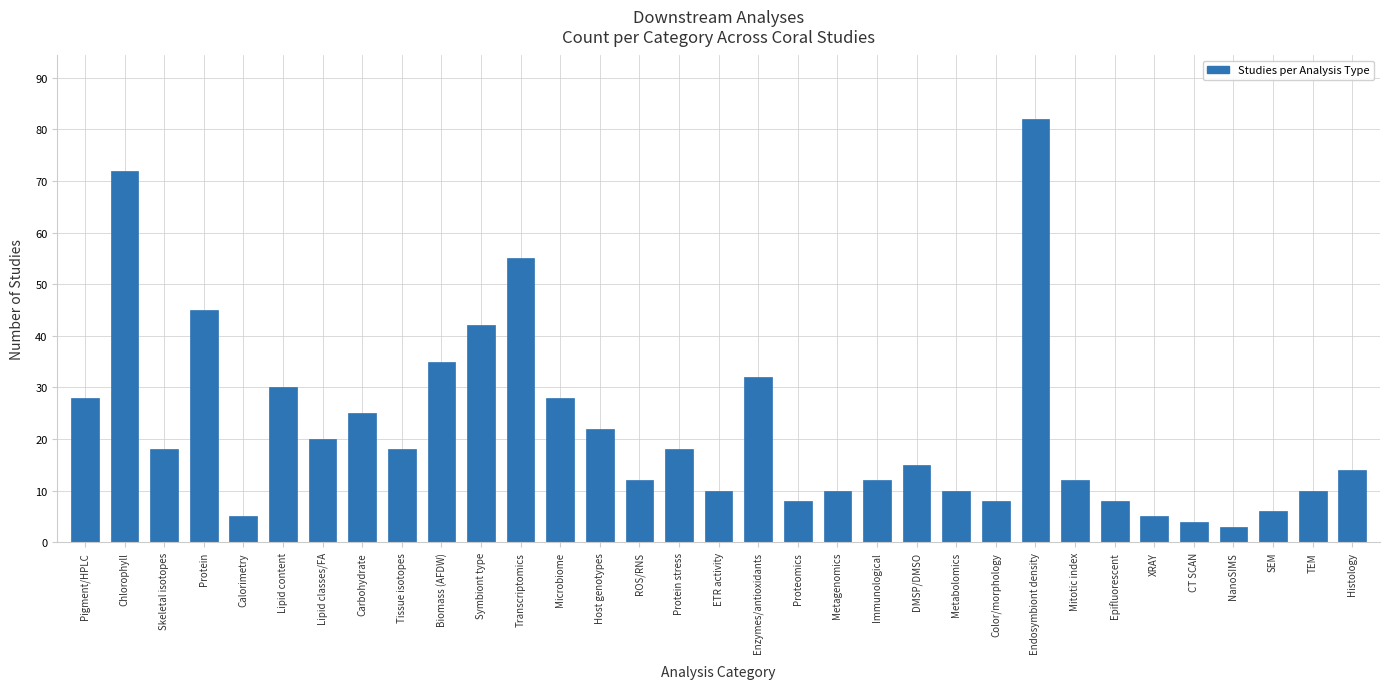

What is the greatest value displayed?

82